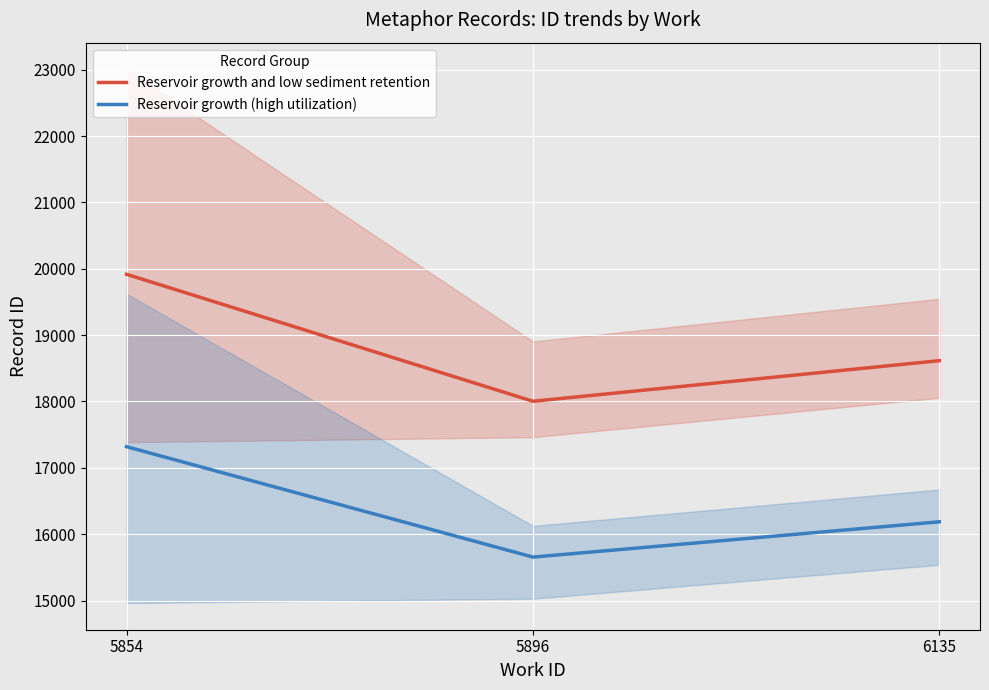

Which has a higher value, 5854 or 6135?

5854